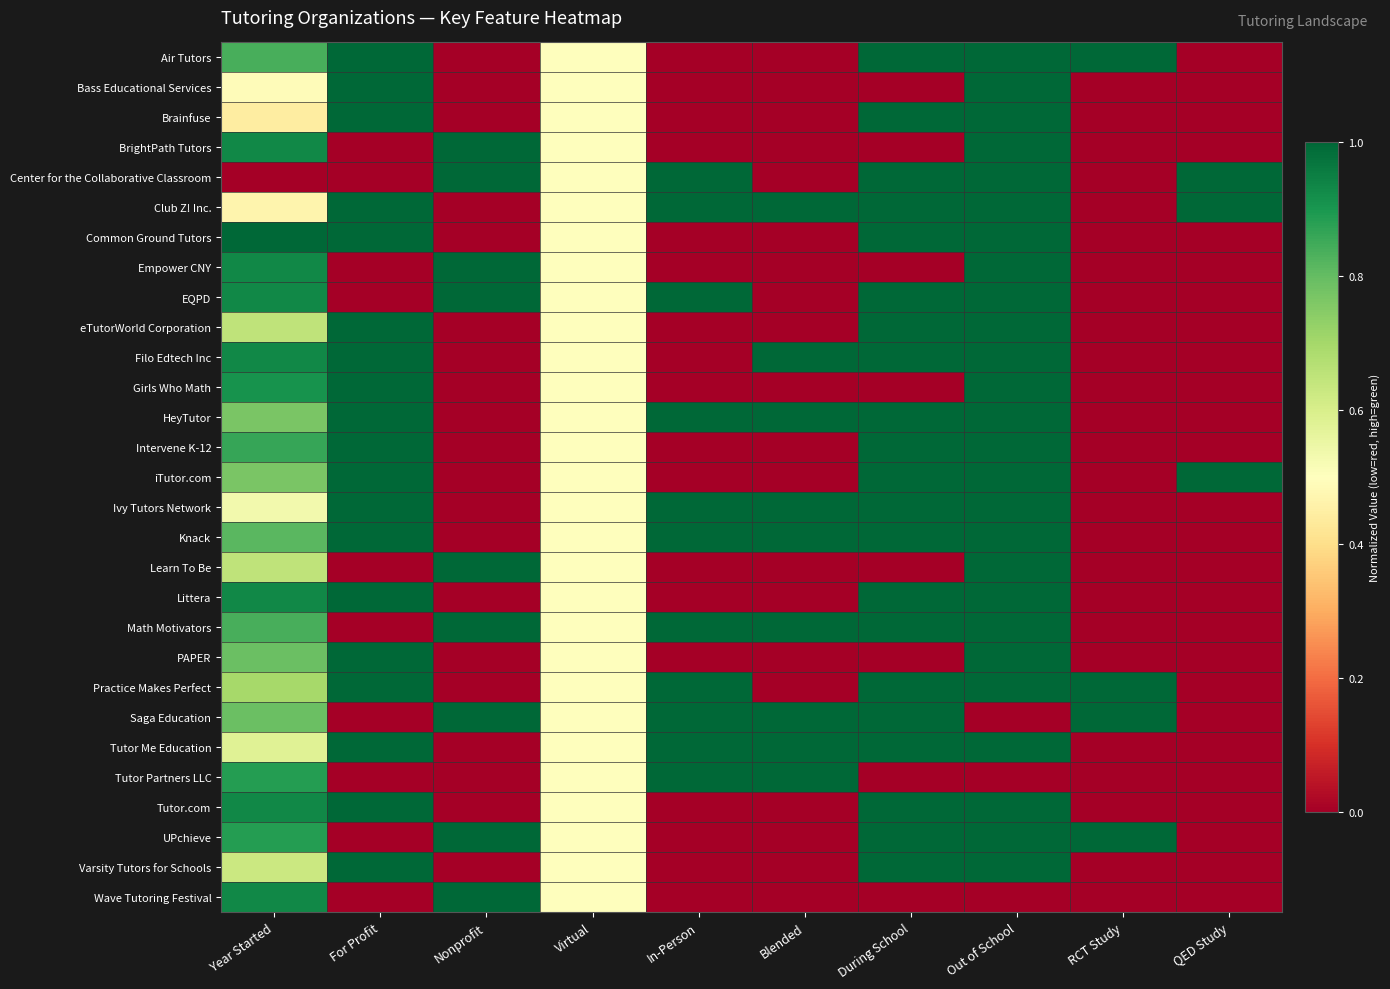

Rank the series by their maximum value, from highest to lowest.

Air Tutors, Bass Educational Services, Brainfuse, BrightPath Tutors, Center for the Collaborative Classroom, Club Z! Inc., Common Ground Tutors, Empower CNY, EQPD, eTutorWorld Corporation, Filo Edtech Inc, Girls Who Math, HeyTutor, Intervene K-12, iTutor.com, Ivy Tutors Network, Knack, Learn To Be, Littera, Math Motivators, PAPER, Practice Makes Perfect, Saga Education, Tutor Me Education, Tutor Partners LLC, Tutor.com, UPchieve, Varsity Tutors for Schools, Wave Tutoring Festival